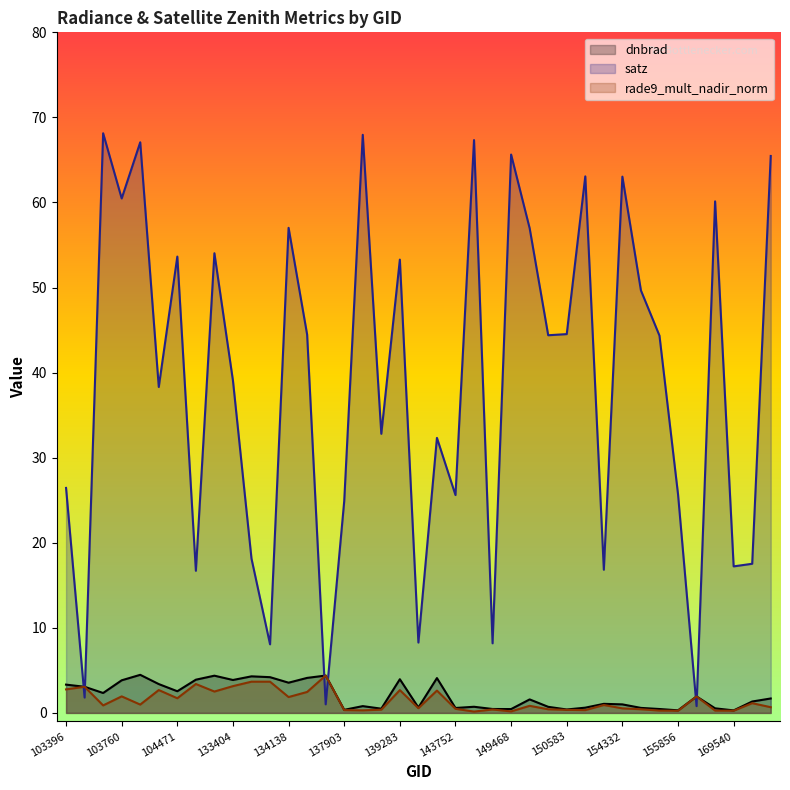

Reading right to left, what are all the values shown in this chart?

dnbrad: 170647=1.7	170271=1.3	169540=0.3	156413=0.5	156037=1.9	155856=0.3	155674=0.5	155473=0.6	154332=1.0	154133=1.1	151465=0.6	150583=0.4	149840=0.7	149654=1.6	149468=0.5	149262=0.5	144733=0.7	143752=0.6	140059=4.1	139866=0.6	139283=4.0	138492=0.5	137916=0.8	137903=0.4	134687=4.4	134322=4.1	134138=3.6	133762=4.2	133584=4.3	133404=3.9	133209=4.4	132847=3.9	104471=2.5	104346=3.4	103988=4.5	103760=3.8	103642=2.3	103515=3.1	103396=3.3
satz: 170647=65.5	170271=17.5	169540=17.2	156413=60.1	156037=0.8	155856=25.7	155674=44.3	155473=49.7	154332=63.0	154133=16.8	151465=63.1	150583=44.5	149840=44.4	149654=57.0	149468=65.6	149262=8.2	144733=67.3	143752=25.6	140059=32.3	139866=8.3	139283=53.3	138492=32.8	137916=68.0	137903=24.9	134687=1.0	134322=44.5	134138=57.0	133762=8.1	133584=18.1	133404=39.1	133209=54.0	132847=16.7	104471=53.6	104346=38.3	103988=67.1	103760=60.5	103642=68.1	103515=1.8	103396=26.4
rade9_mult_nadir_norm: 170647=0.7	170271=1.1	169540=0.3	156413=0.3	156037=1.9	155856=0.3	155674=0.3	155473=0.4	154332=0.5	154133=0.9	151465=0.3	150583=0.4	149840=0.4	149654=0.8	149468=0.2	149262=0.4	144733=0.2	143752=0.5	140059=2.6	139866=0.6	139283=2.7	138492=0.4	137916=0.3	137903=0.3	134687=4.4	134322=2.5	134138=1.9	133762=3.7	133584=3.7	133404=3.2	133209=2.5	132847=3.4	104471=1.7	104346=2.7	103988=1.0	103760=1.9	103642=0.9	103515=3.1	103396=2.8